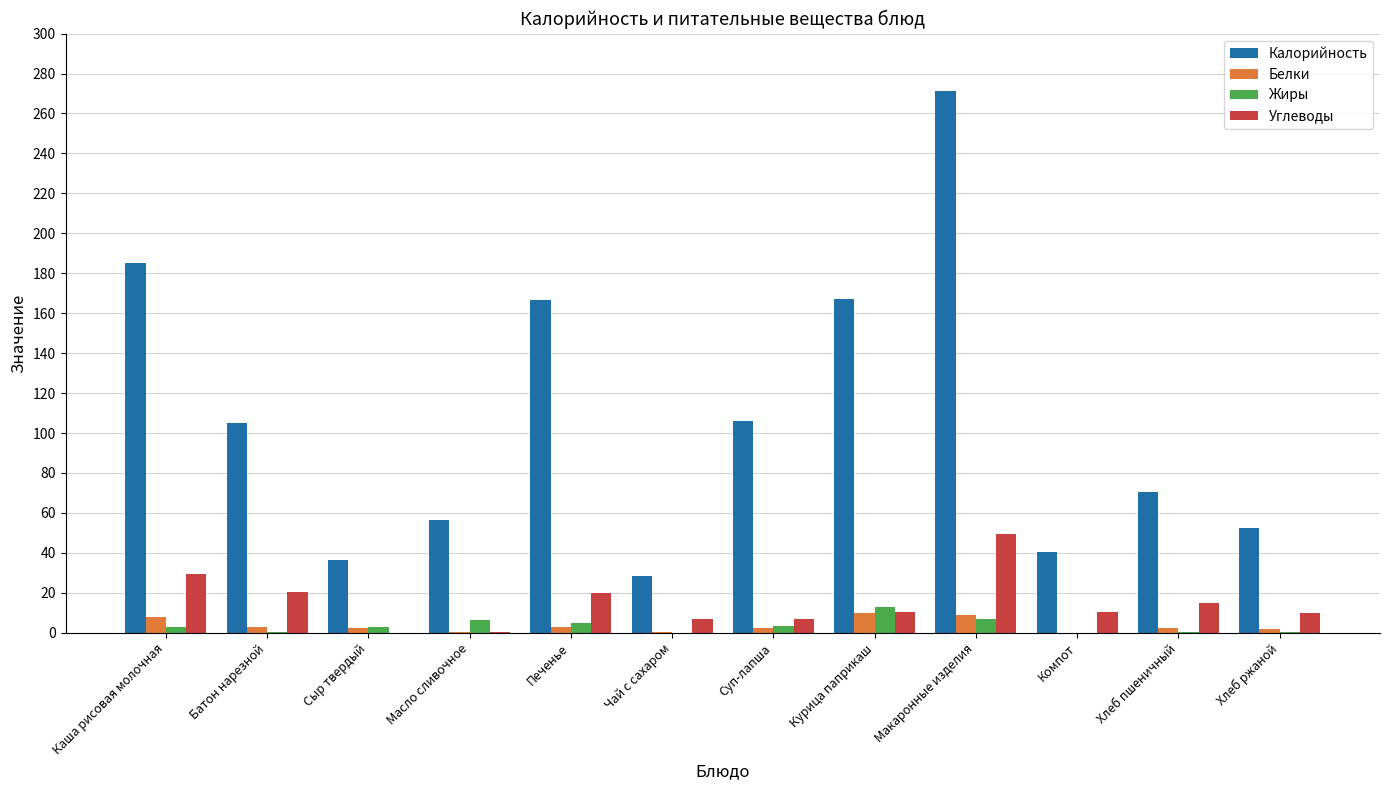

At which category is the sum across all series the highest?

Макаронные изделия